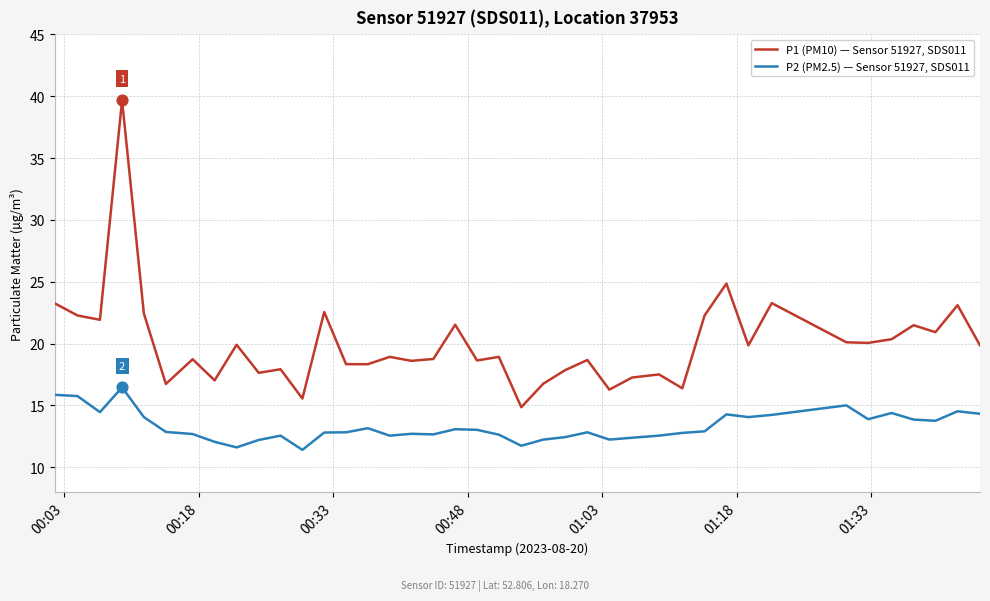

At how many categories does at least one series exceed 11?

40